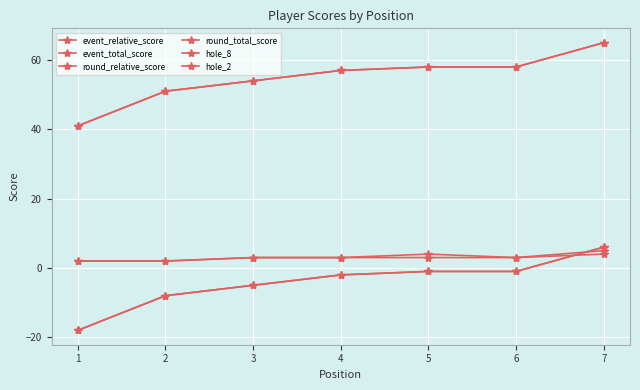

What is the total value across all series at 2?

90